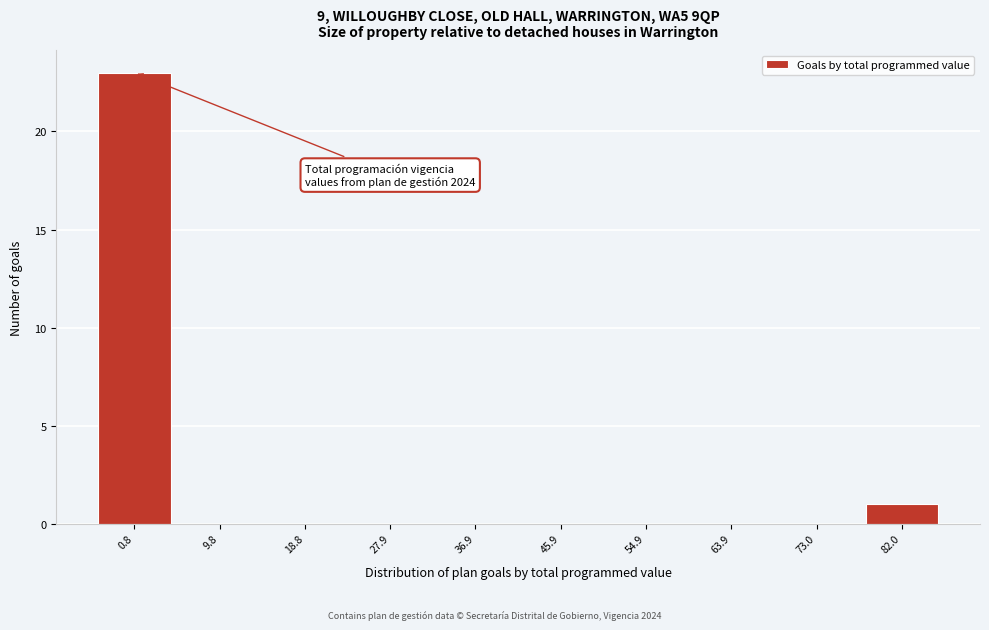

Reading left to right, list all the values displayed in this chart.

0.8=23	9.8=0	18.8=0	27.9=0	36.9=0	45.9=0	54.9=0	63.9=0	73.0=0	82.0=1